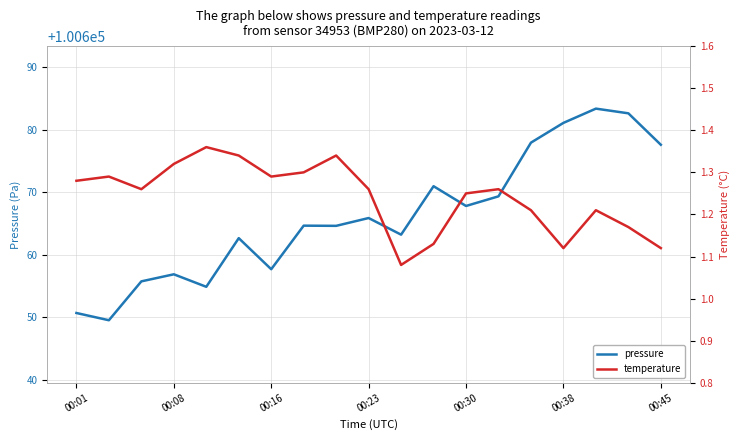

What is the label of the 17th point from the right?

00:16